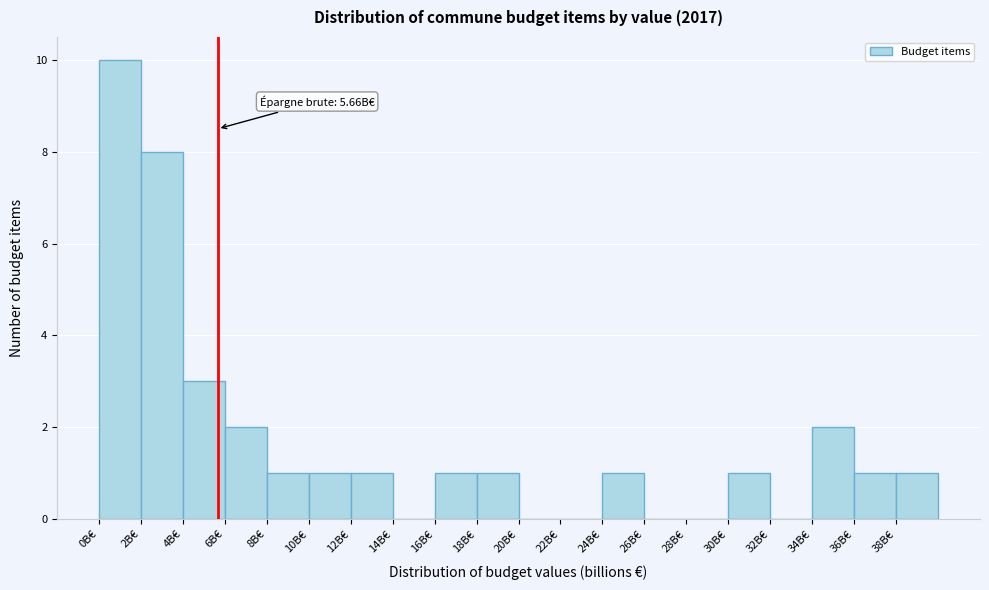

Over which range of the x-axis is the bar tallest?

0 to 2